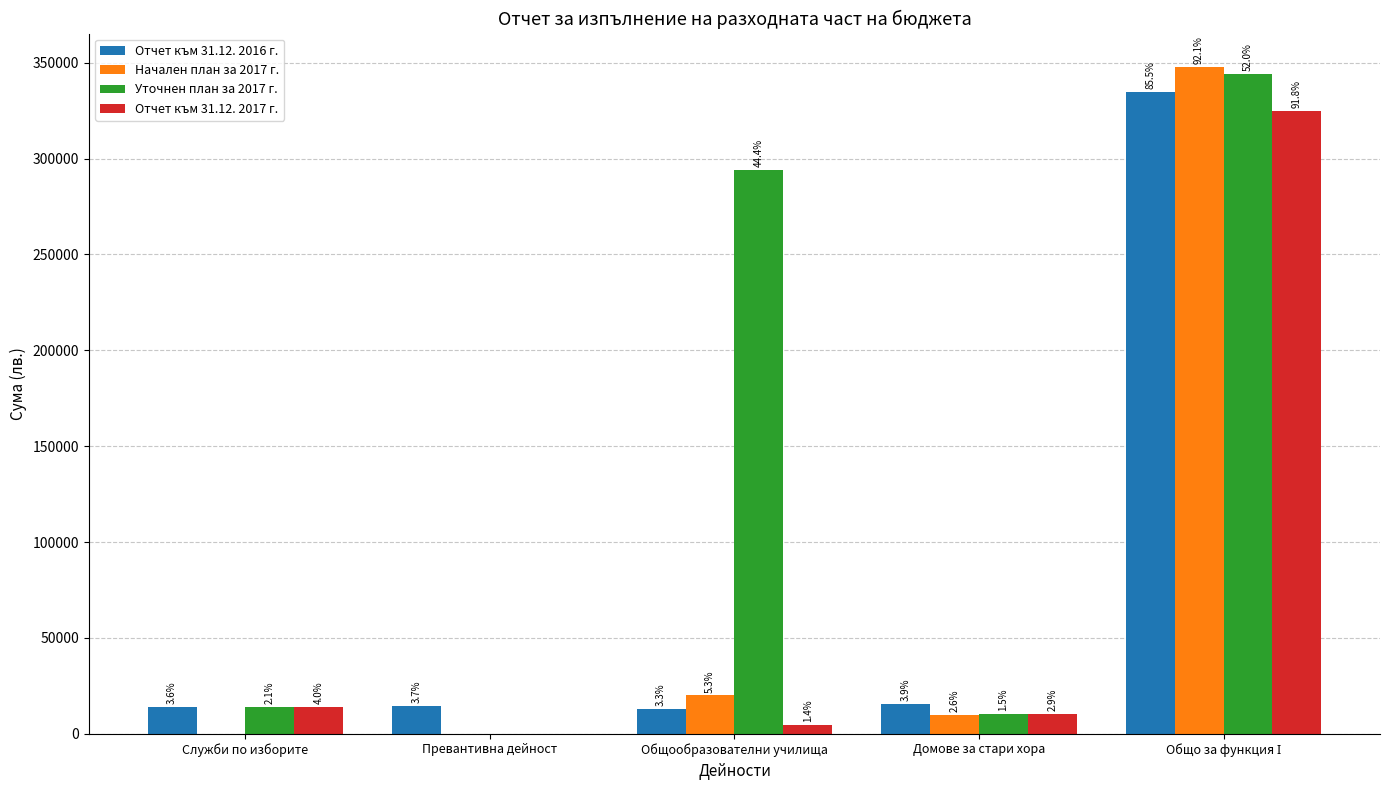

Is it true that Отчет към 31.12. 2017 г. equals 4776 at Общообразователни училища?

True